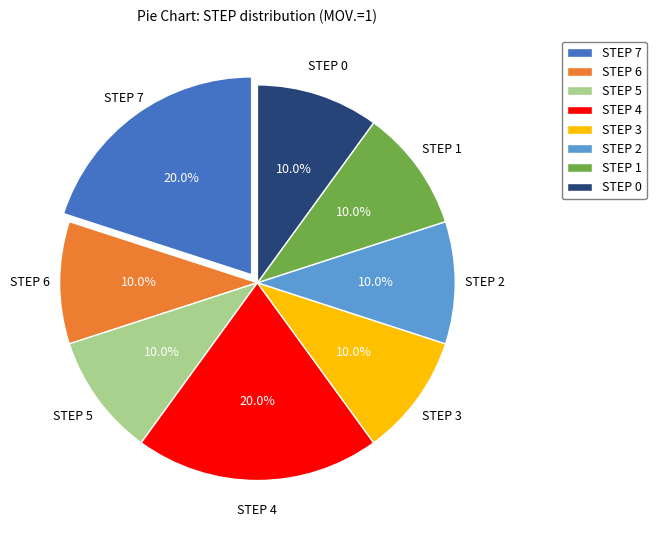

Does STEP 4 account for over 50% of the chart?

No